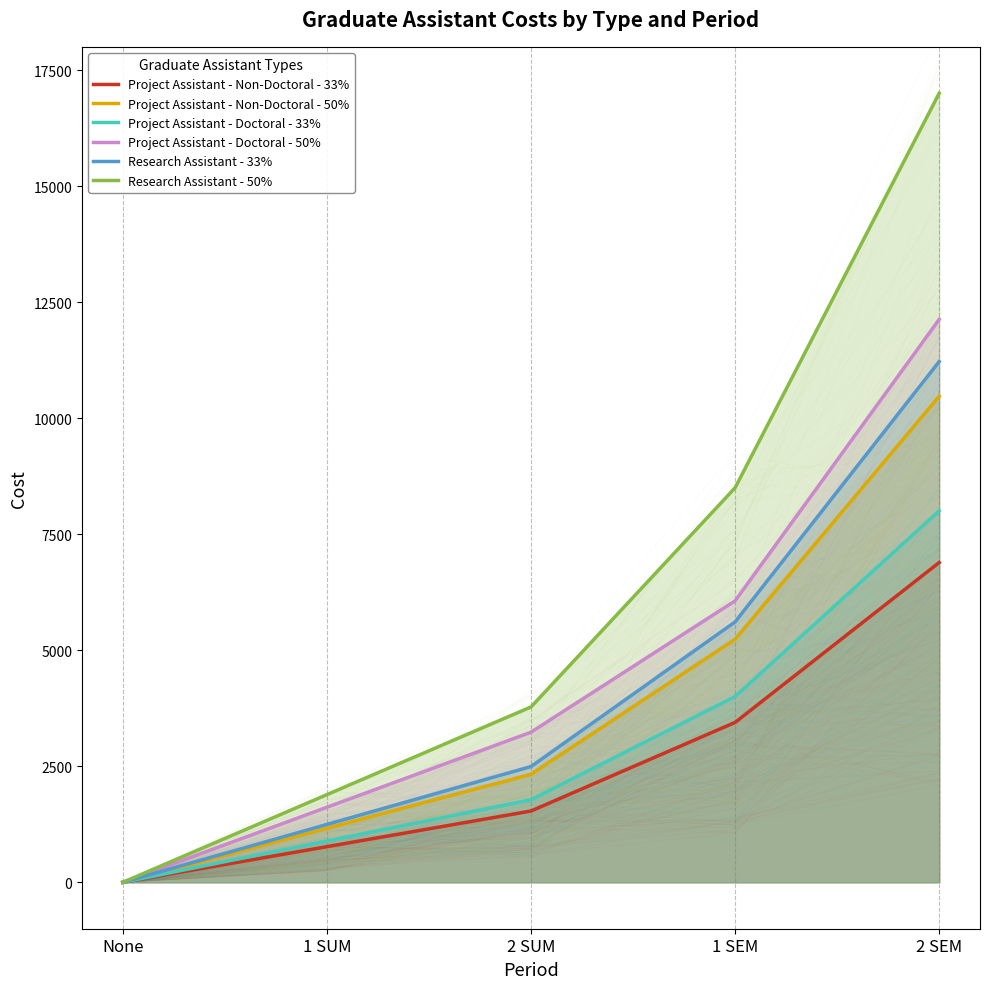

The Project Assistant - Non-Doctoral - 50% series shows 10472 at 2 SEM. True or false?

True